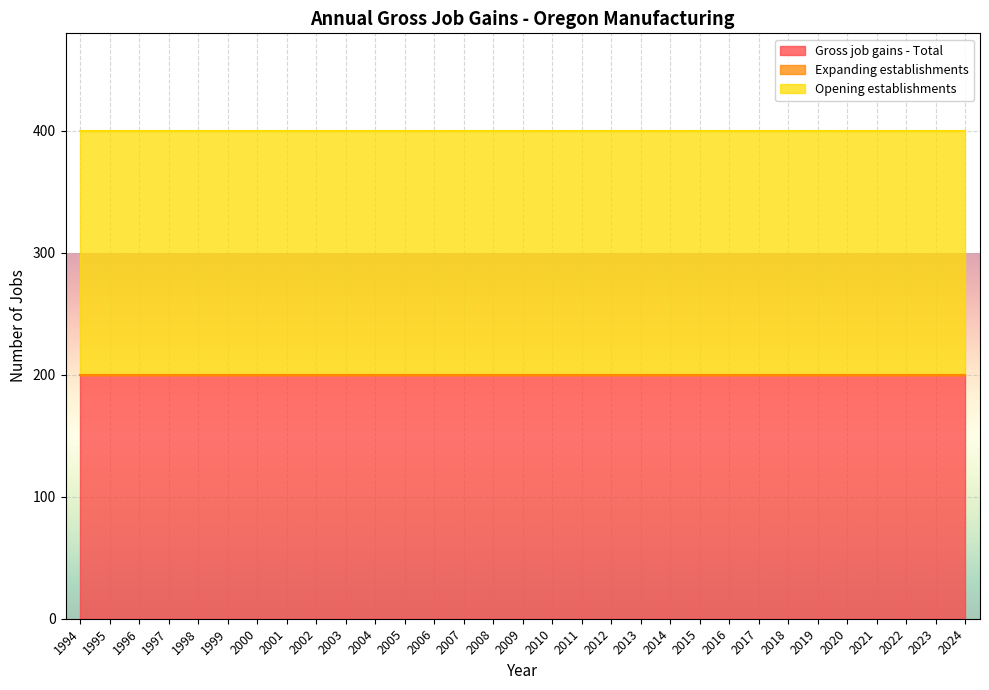

True or false: Gross job gains - Total and Expanding establishments intersect in this chart.

False